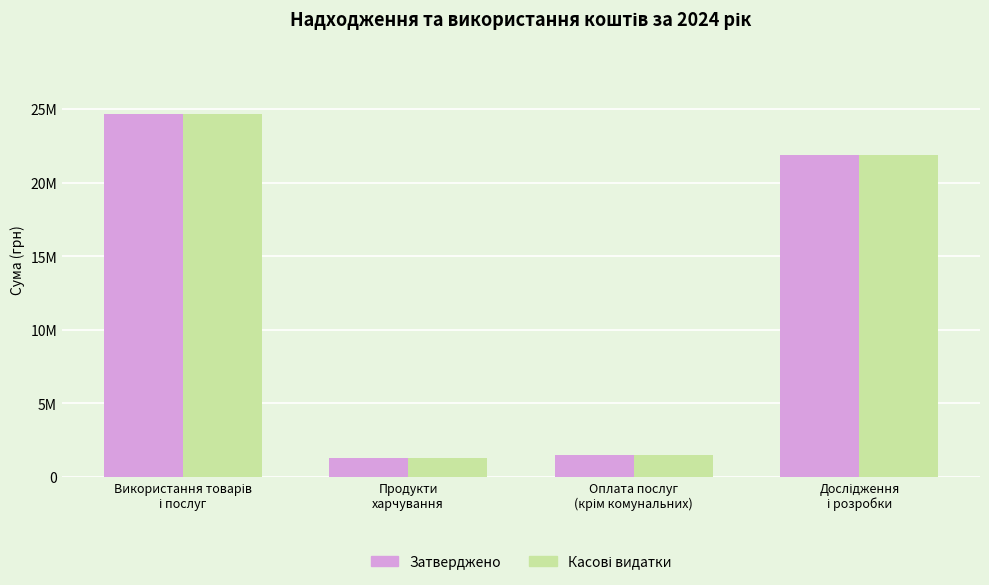

Does the chart contain any negative values?

No